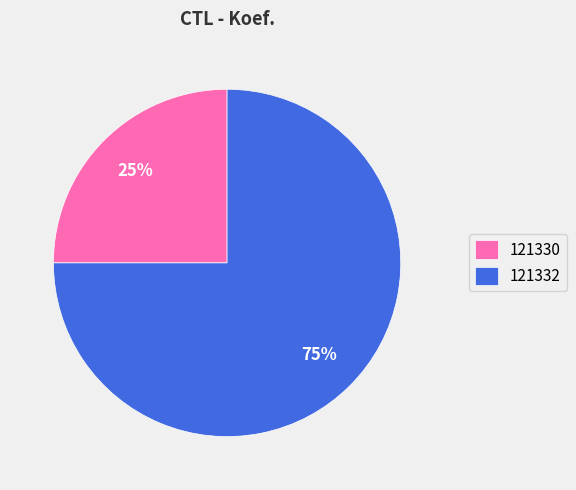

What is the largest slice in the pie chart?

121332